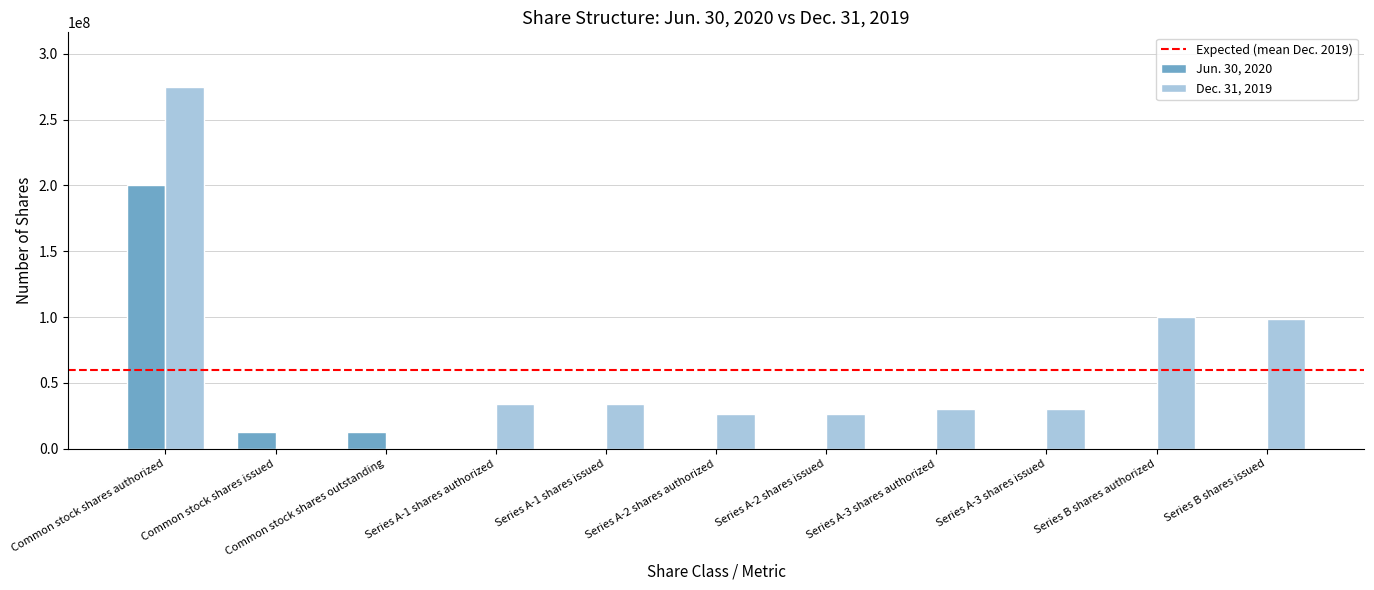

True or false: Jun. 30, 2020 has a value of 60446396 at Series B shares authorized.

False